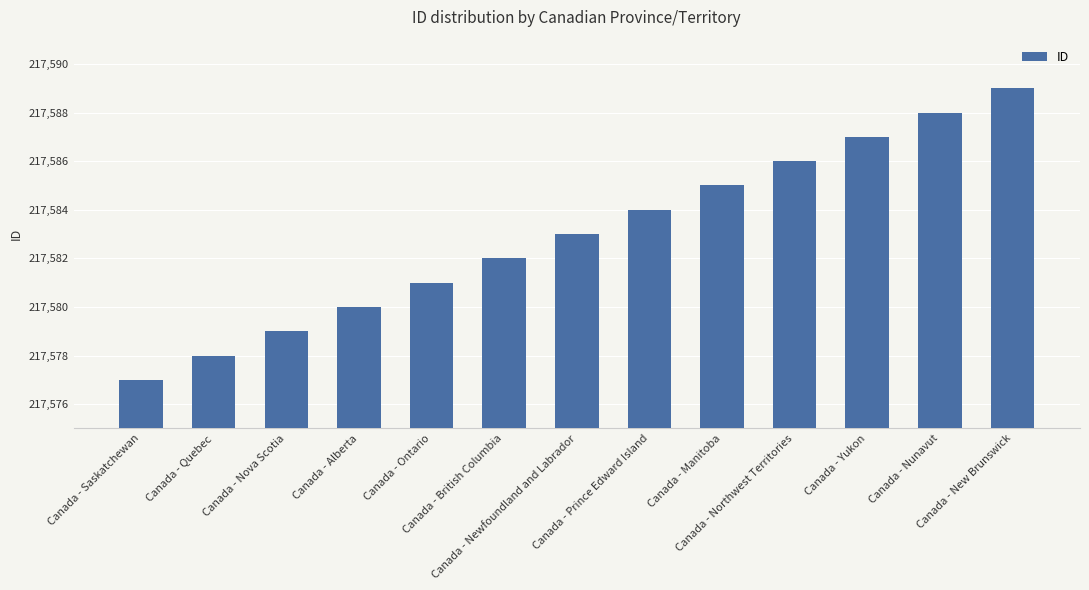

List the labels in order of value, largest first.

Canada - New Brunswick, Canada - Nunavut, Canada - Yukon, Canada - Northwest Territories, Canada - Manitoba, Canada - Prince Edward Island, Canada - Newfoundland and Labrador, Canada - British Columbia, Canada - Ontario, Canada - Alberta, Canada - Nova Scotia, Canada - Quebec, Canada - Saskatchewan